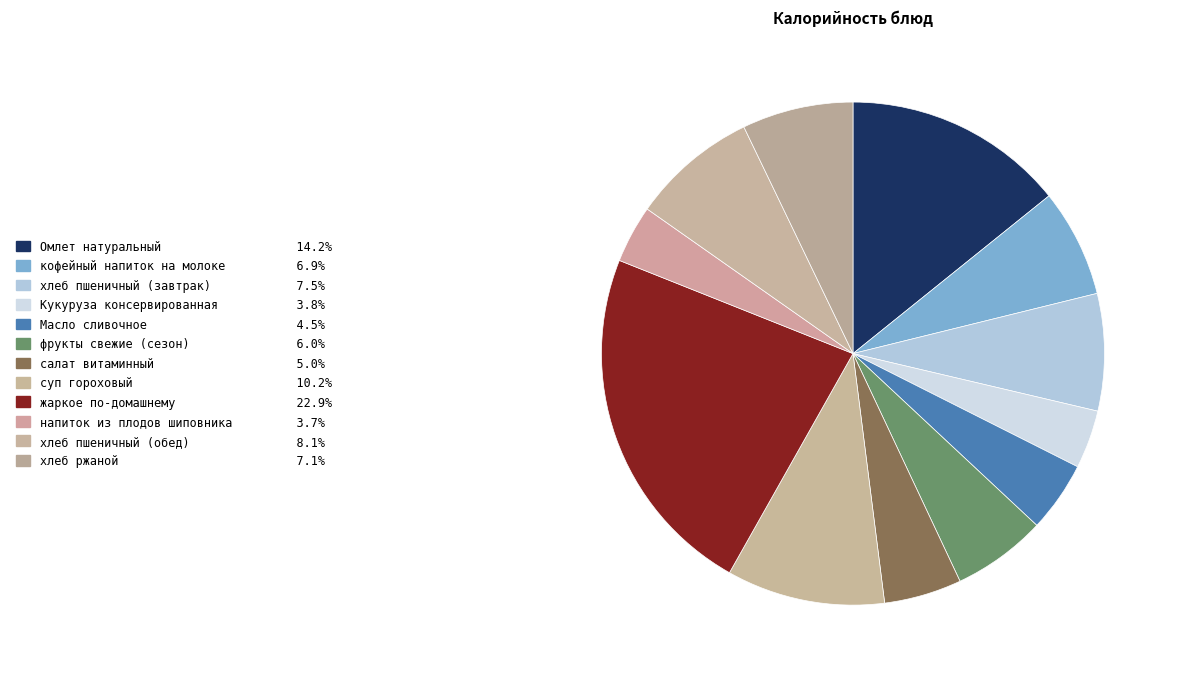

How many slices are in this pie chart?

12